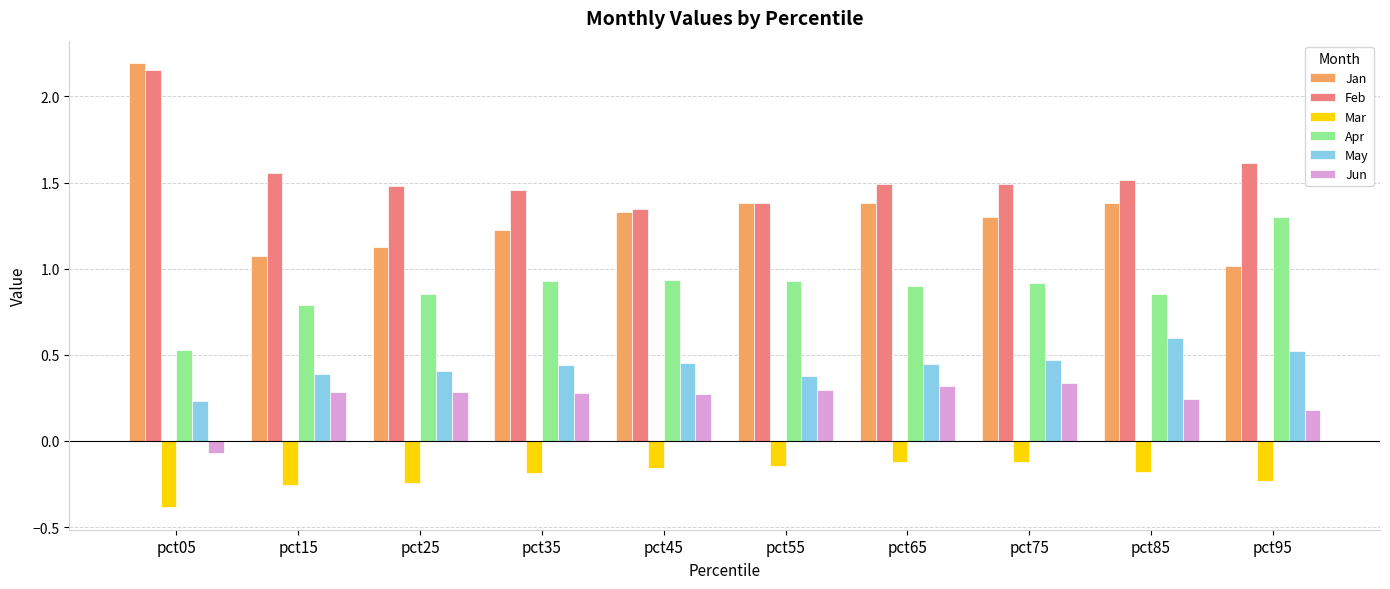

At which category is the sum across all series the highest?

pct05